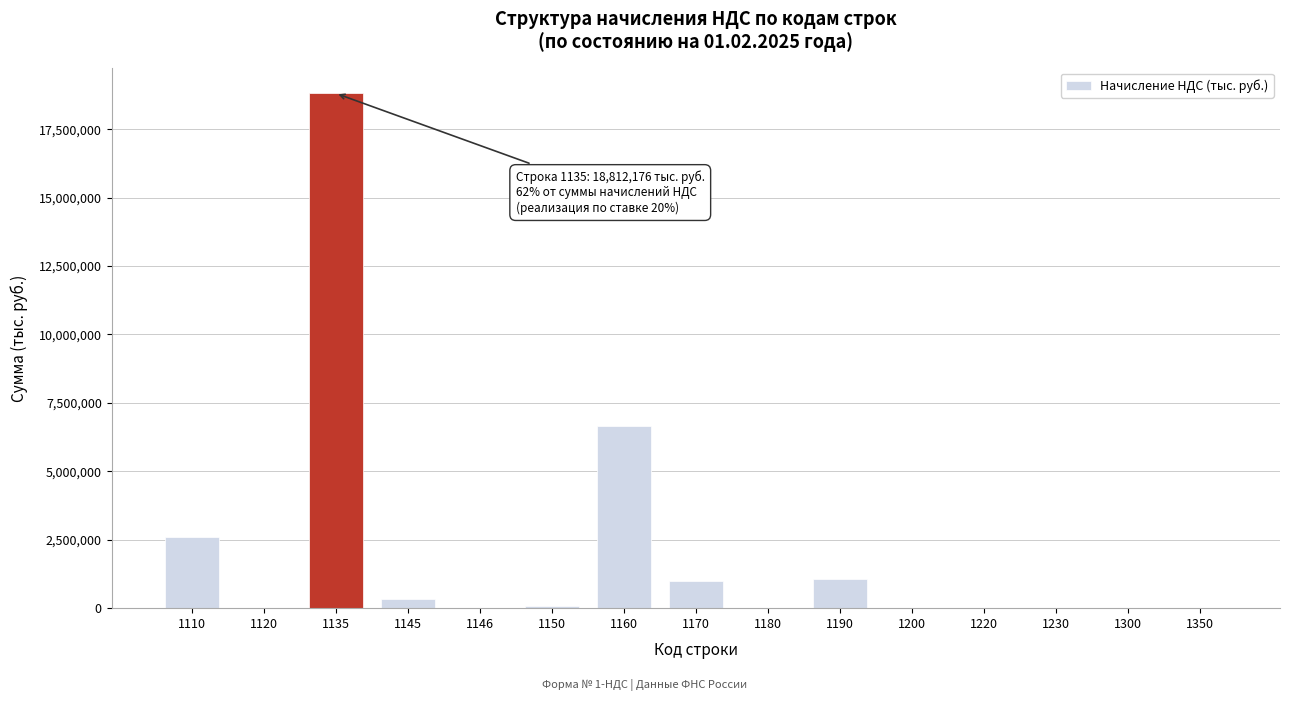

The value at 1135 is 12836316. True or false?

False